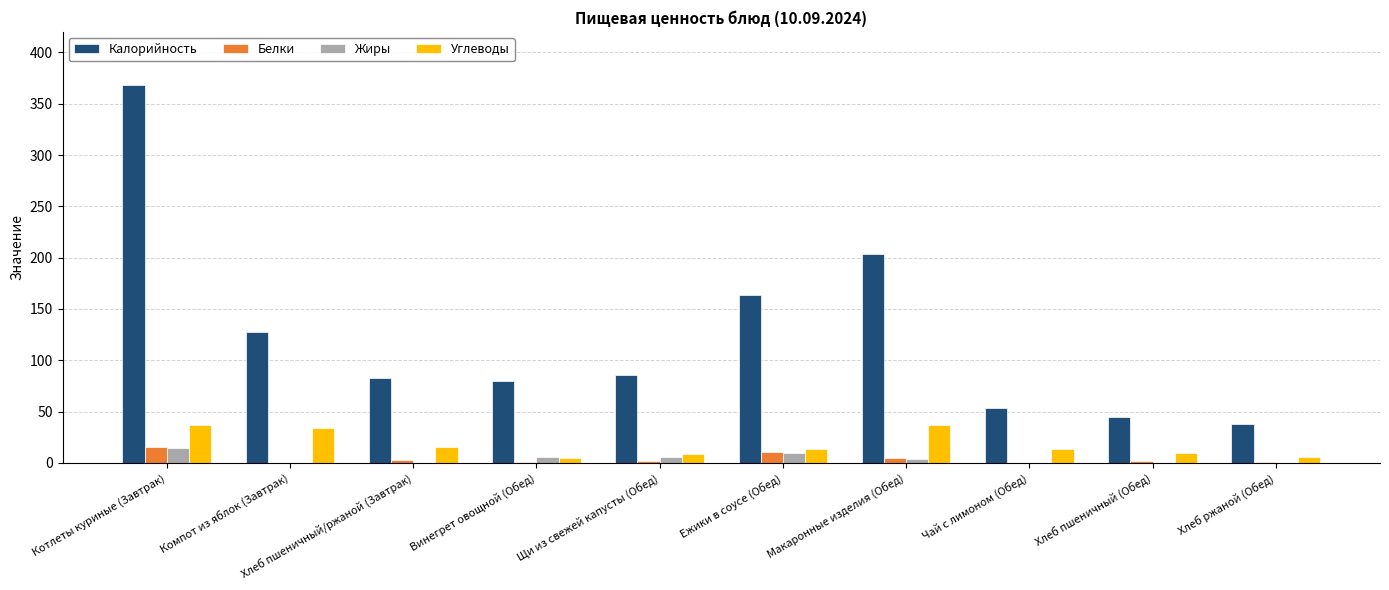

Between Котлеты куриные (Завтрак) and Хлеб ржаной (Обед), which series saw the biggest shift?

Калорийность